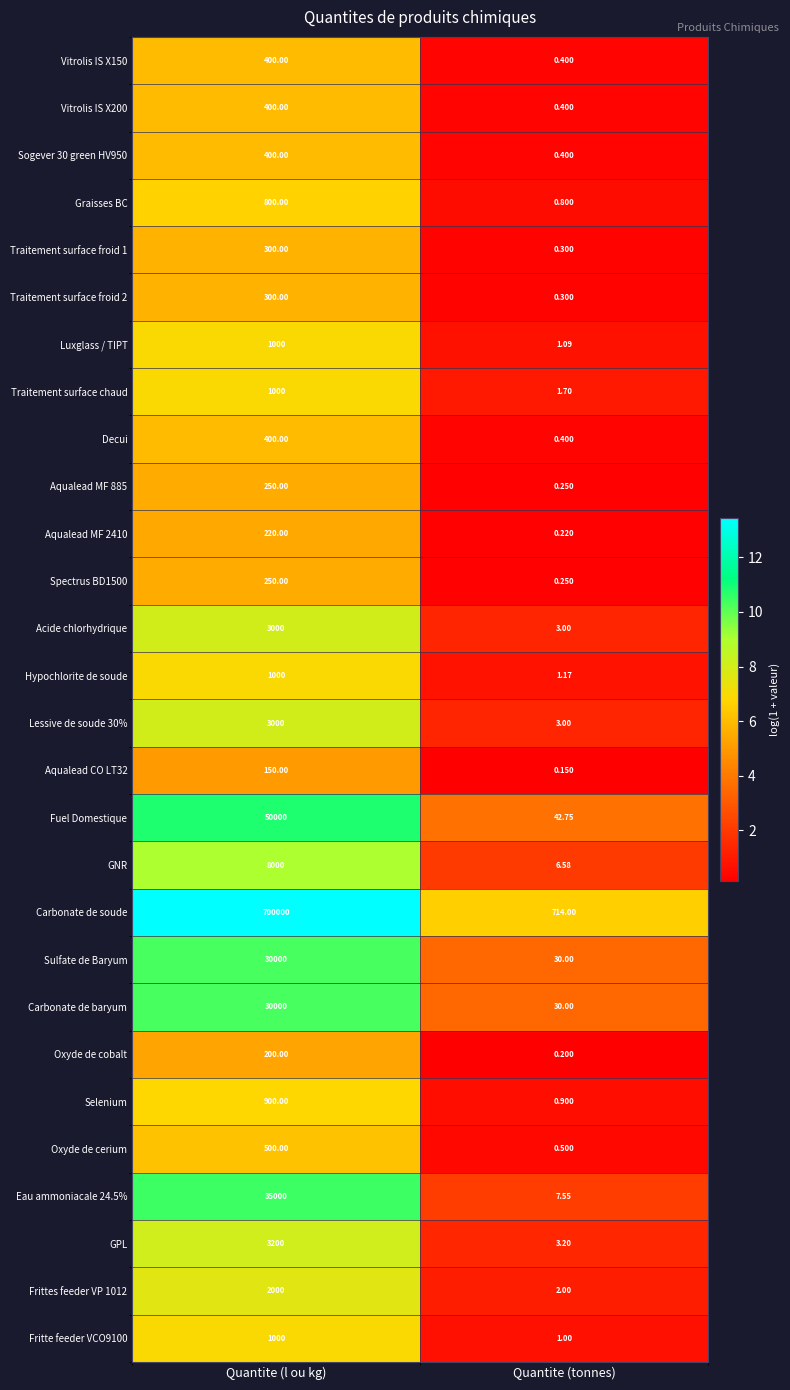

At how many categories does at least one series exceed 2?

2